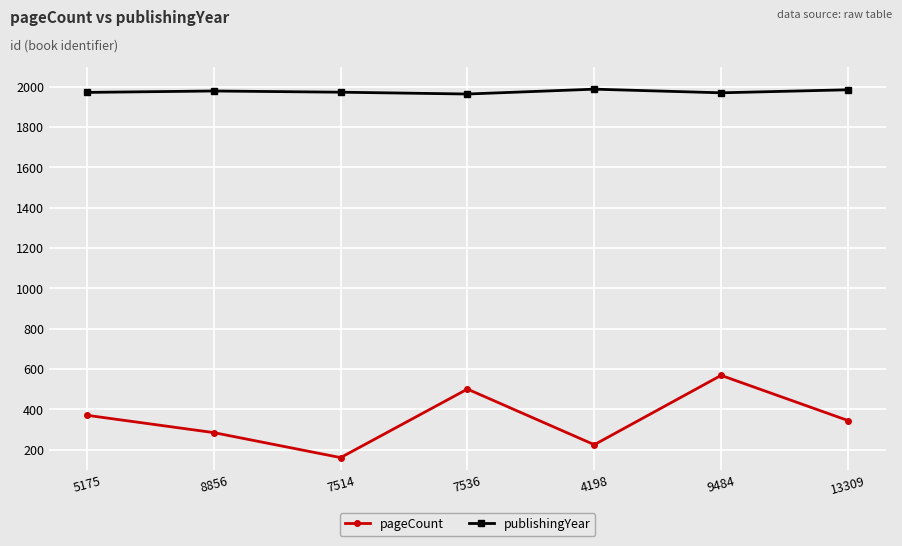

How many distinct data groups are displayed?

2